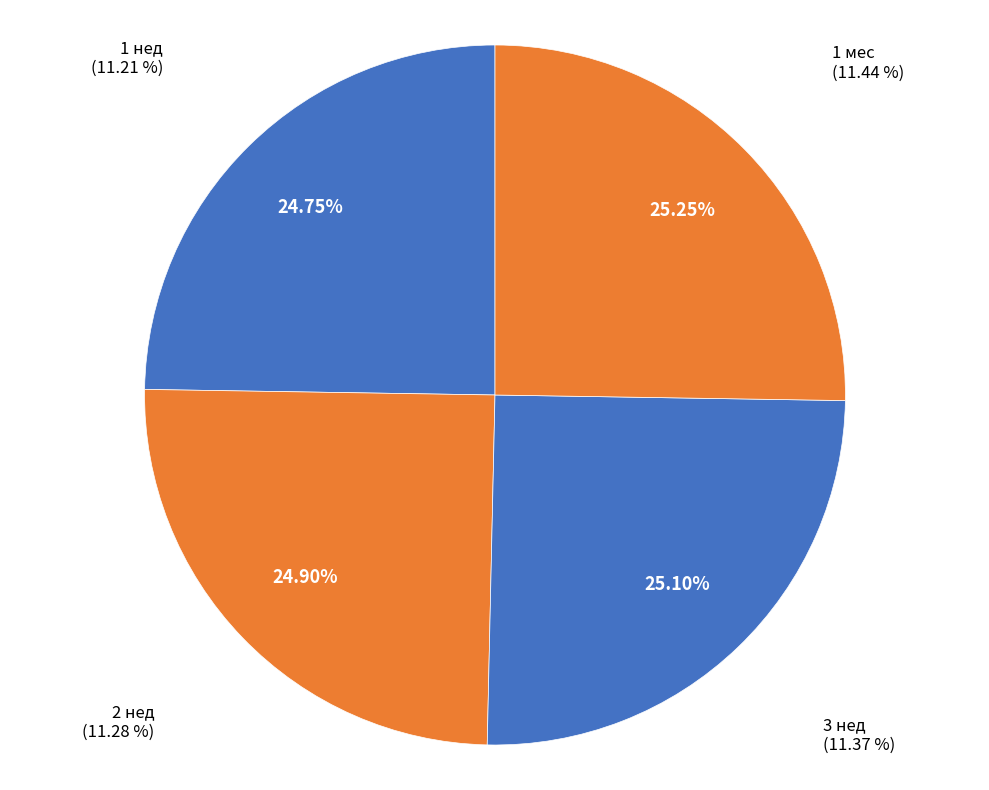

Is 1 мес the majority of the pie?

No